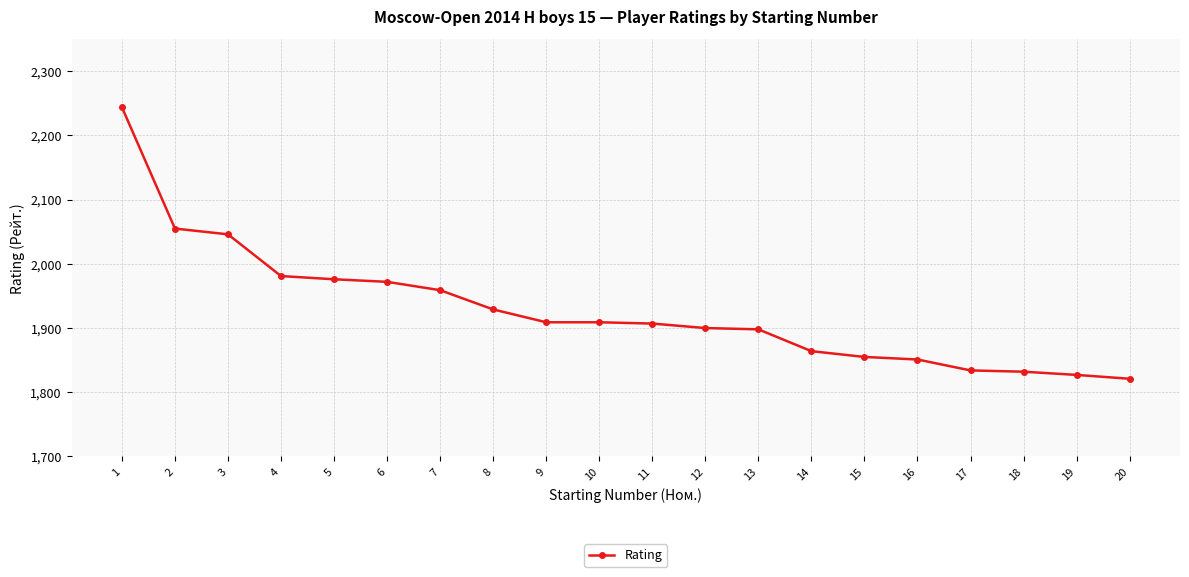

Is this an area chart (filled region under the line)?

No